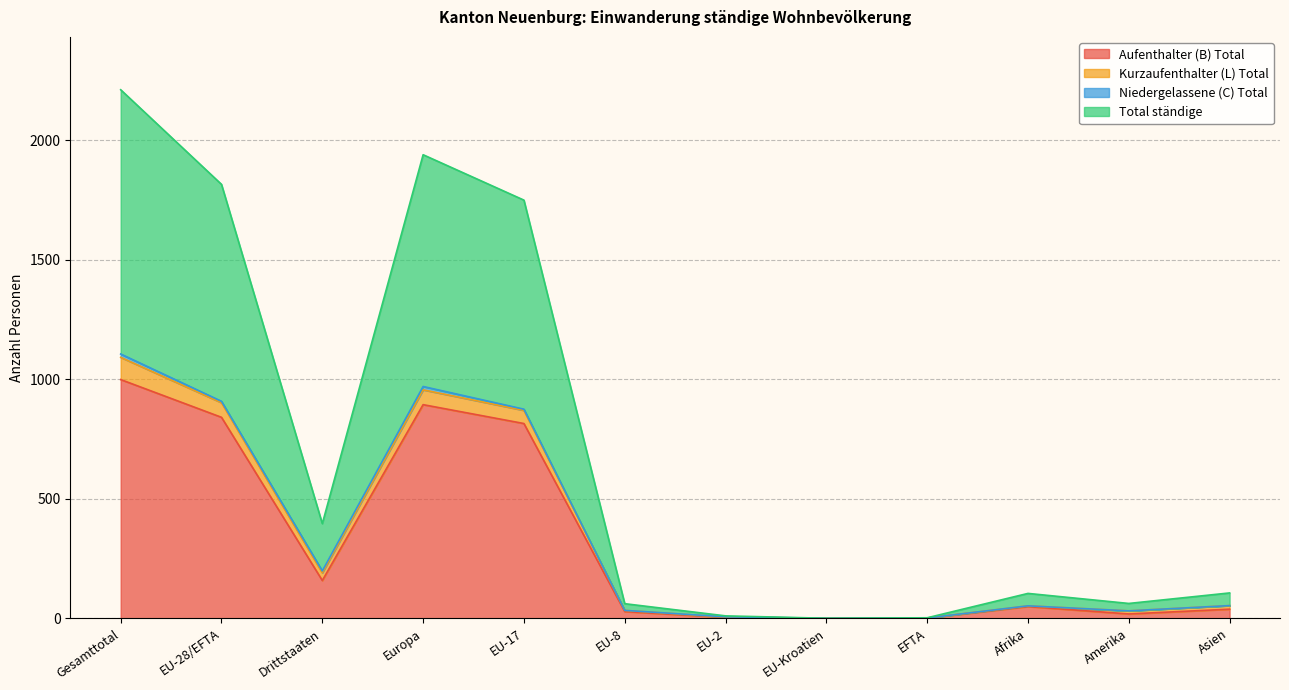

Where is Total ständige nearest to the value 1106?

EU-17